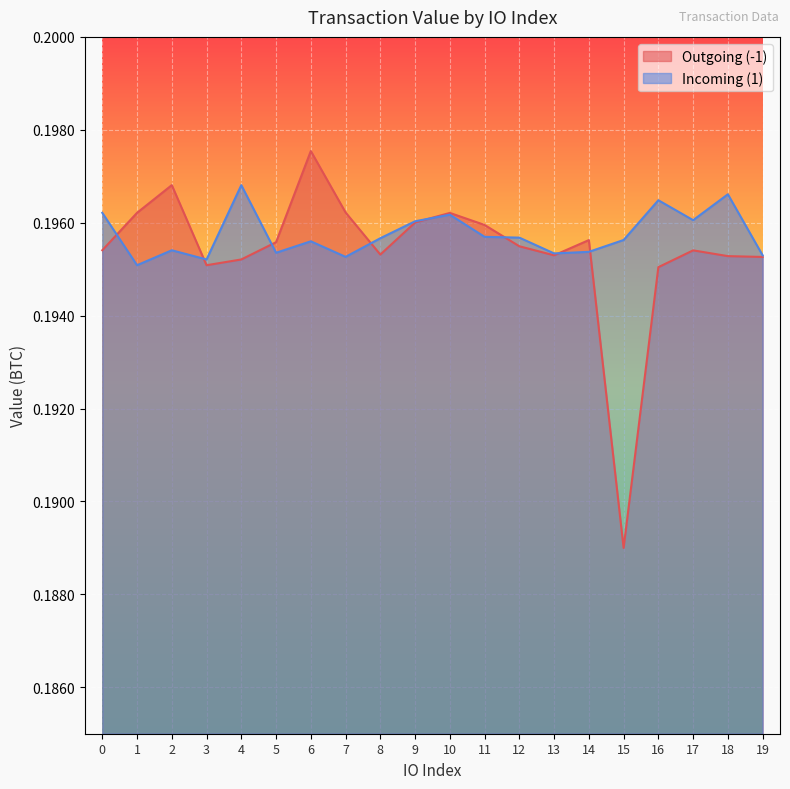

What is the average value of the Outgoing (-1) series?

0.2